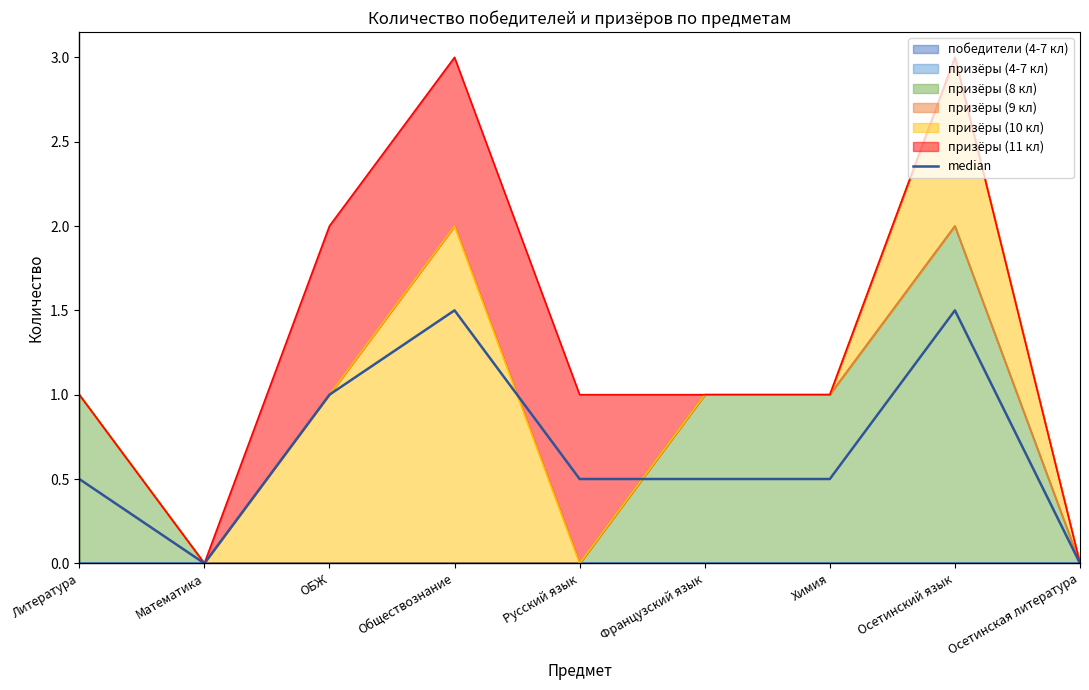

At which label is the value closest to 0?

Математика